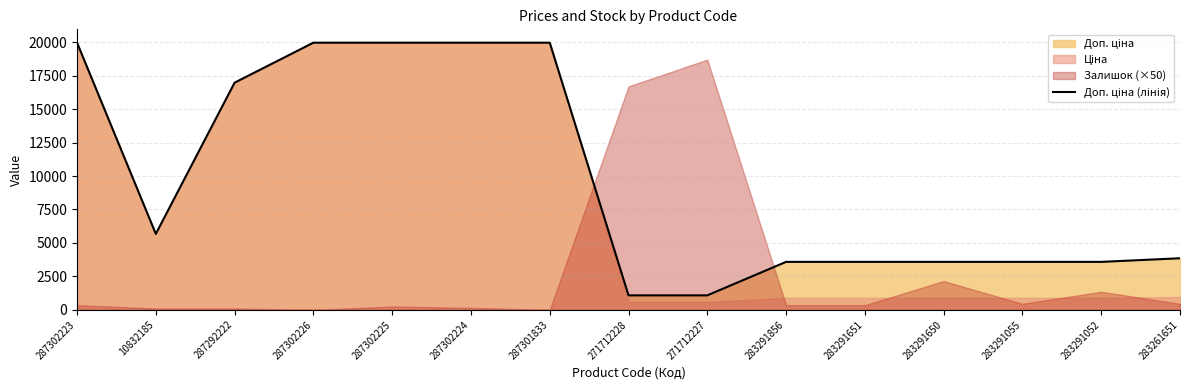

Reading left to right, list all the values displayed in this chart.

287302223=19964.2	10832185=5673.8	287292222=16976.3	287302226=19964.2	287302225=19964.2	287302224=19964.2	287301833=19964.2	271712228=1081.7	271712227=1081.7	283291856=3583.6	283291651=3583.6	283291650=3583.6	283291055=3583.6	283291052=3583.6	283261651=3854.0